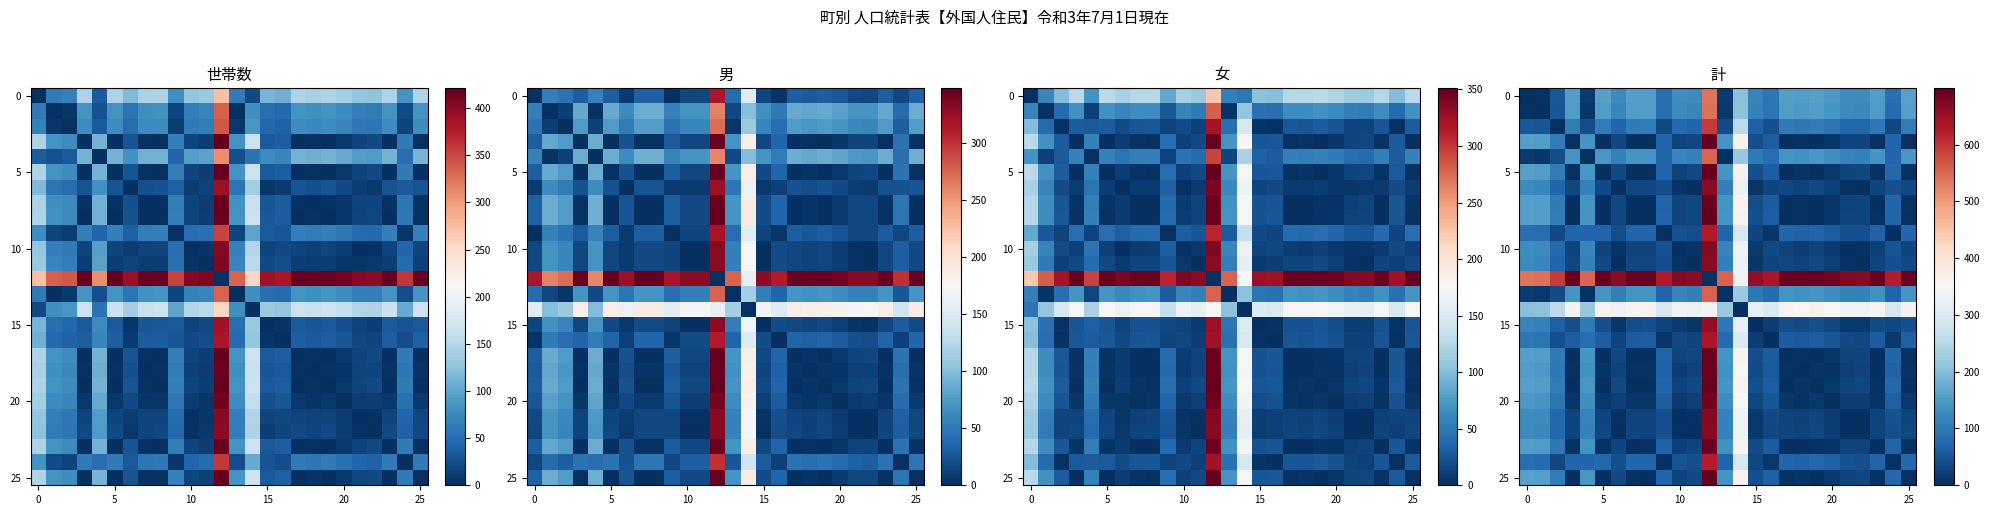

At how many categories does at least one series exceed 172?

26